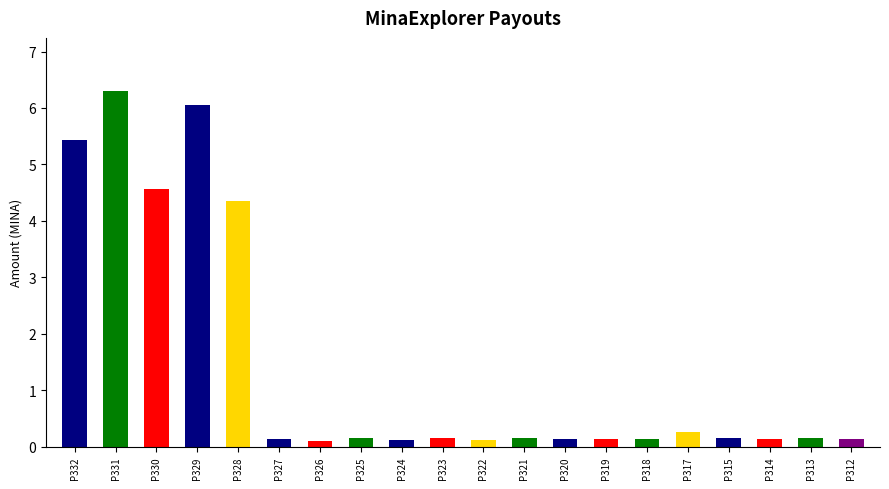

Is it true that the value at P321 is 0.2?

True